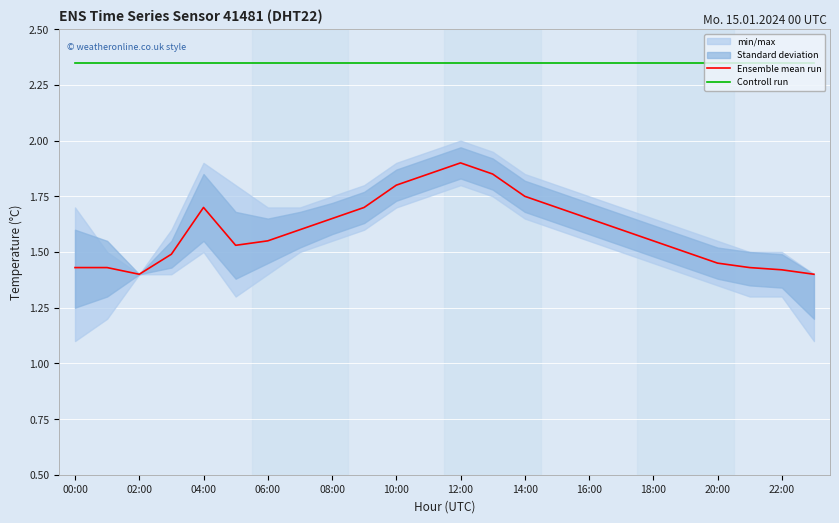

Reading left to right, what are all the values shown in this chart?

Ensemble mean run: 1.4	1.4	1.4	1.5	1.7	1.5	1.6	1.6	1.6	1.7	1.8	1.9	1.9	1.9	1.8	1.7	1.6	1.6	1.6	1.5	1.4	1.4	1.4	1.4
Controll run: 2.4	2.4	2.4	2.4	2.4	2.4	2.4	2.4	2.4	2.4	2.4	2.4	2.4	2.4	2.4	2.4	2.4	2.4	2.4	2.4	2.4	2.4	2.4	2.4